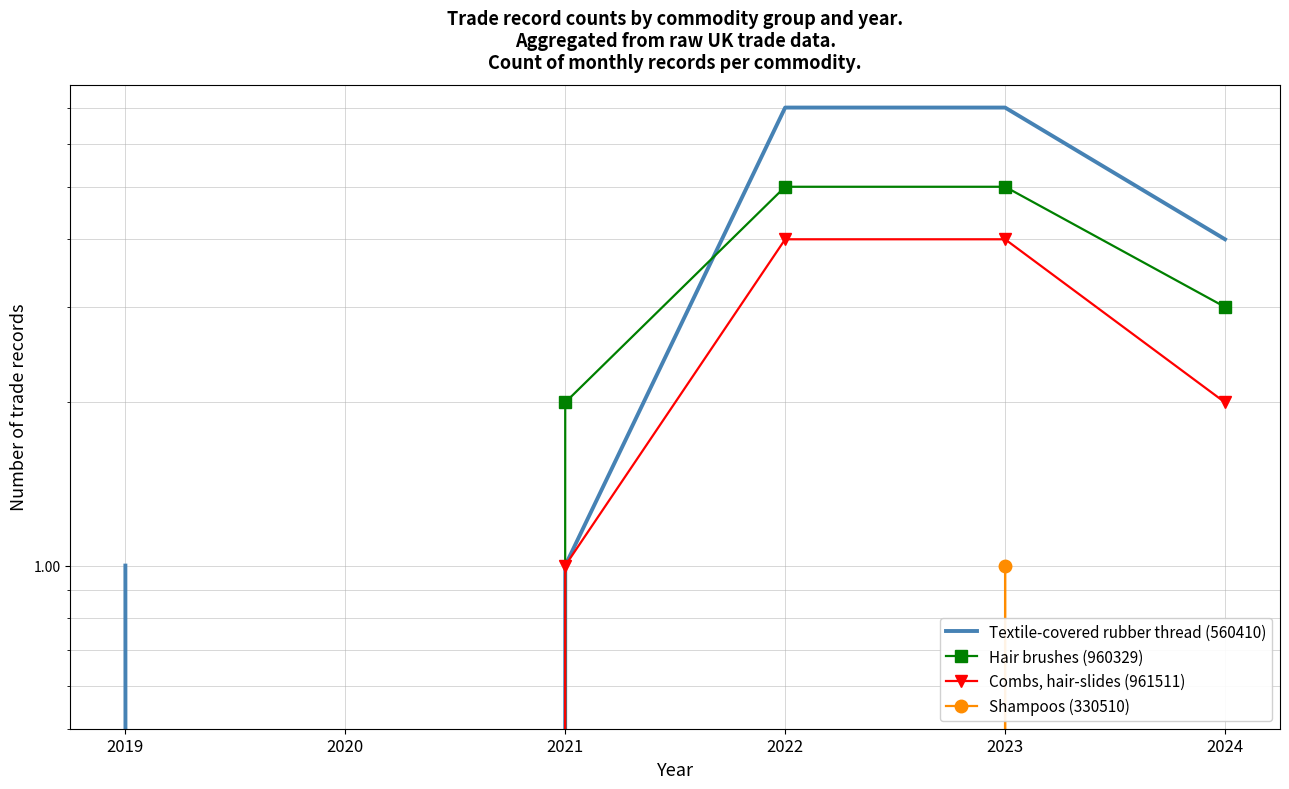

Which has a higher value, 2021 or 2024?

2024